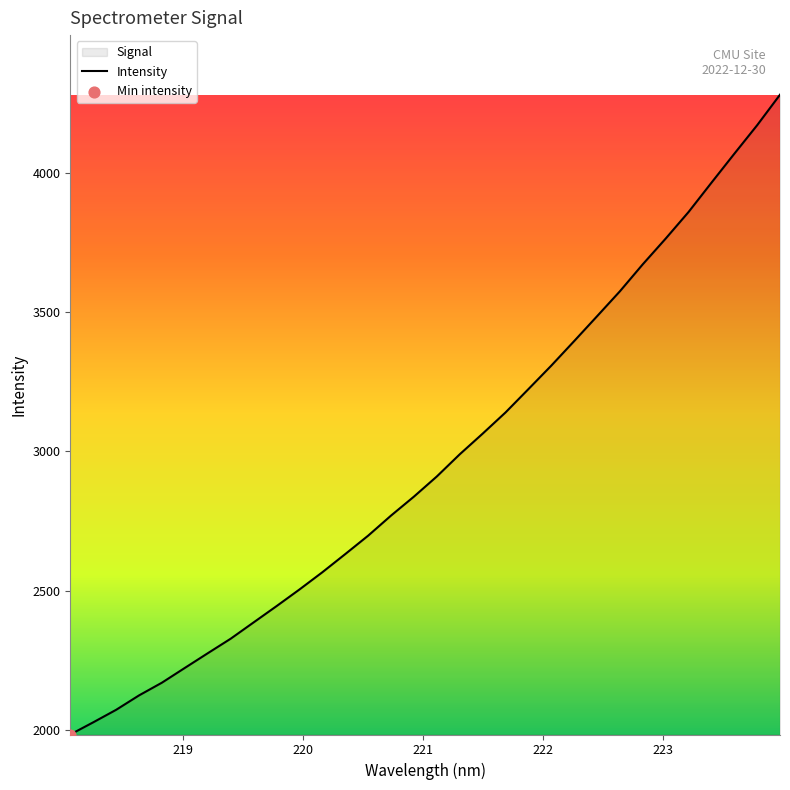

What is the minimum value shown in the chart?

1983.2